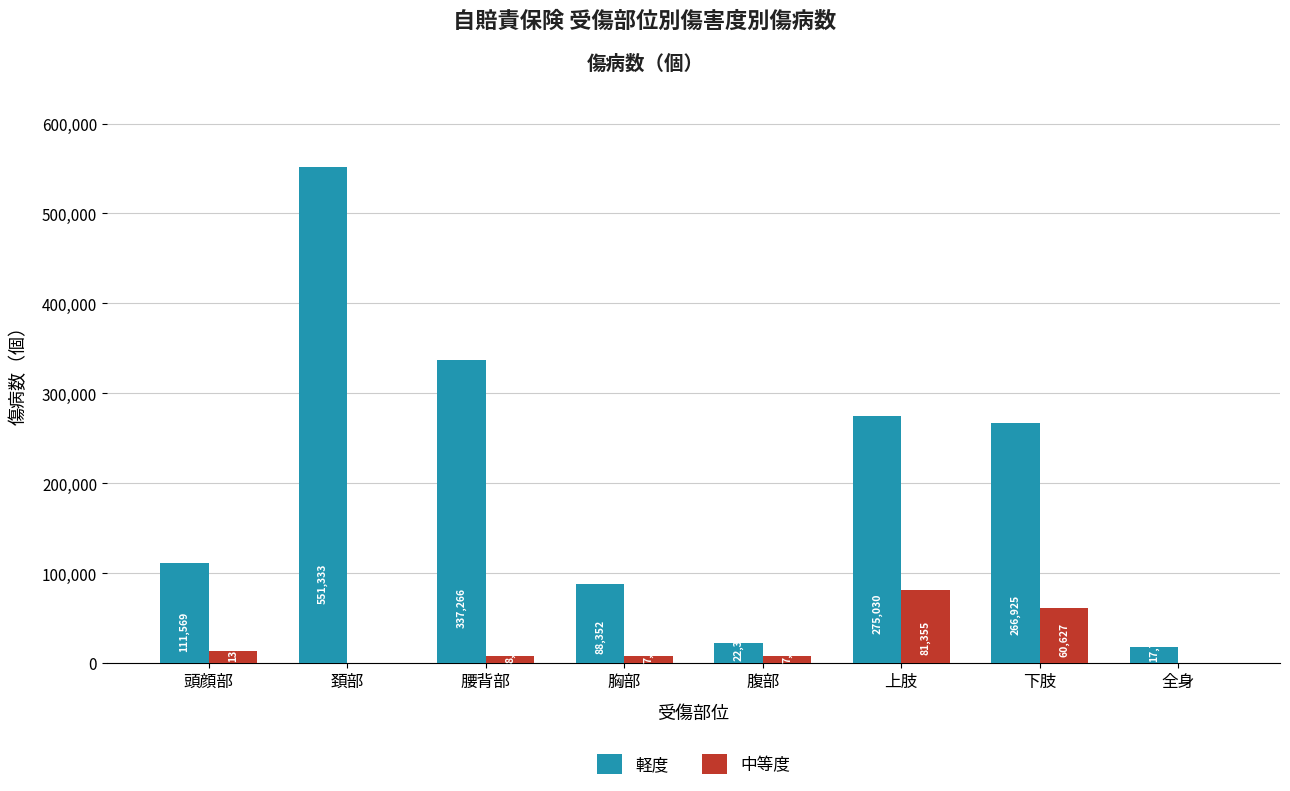

How many positive values does the 中等度 series have?

6